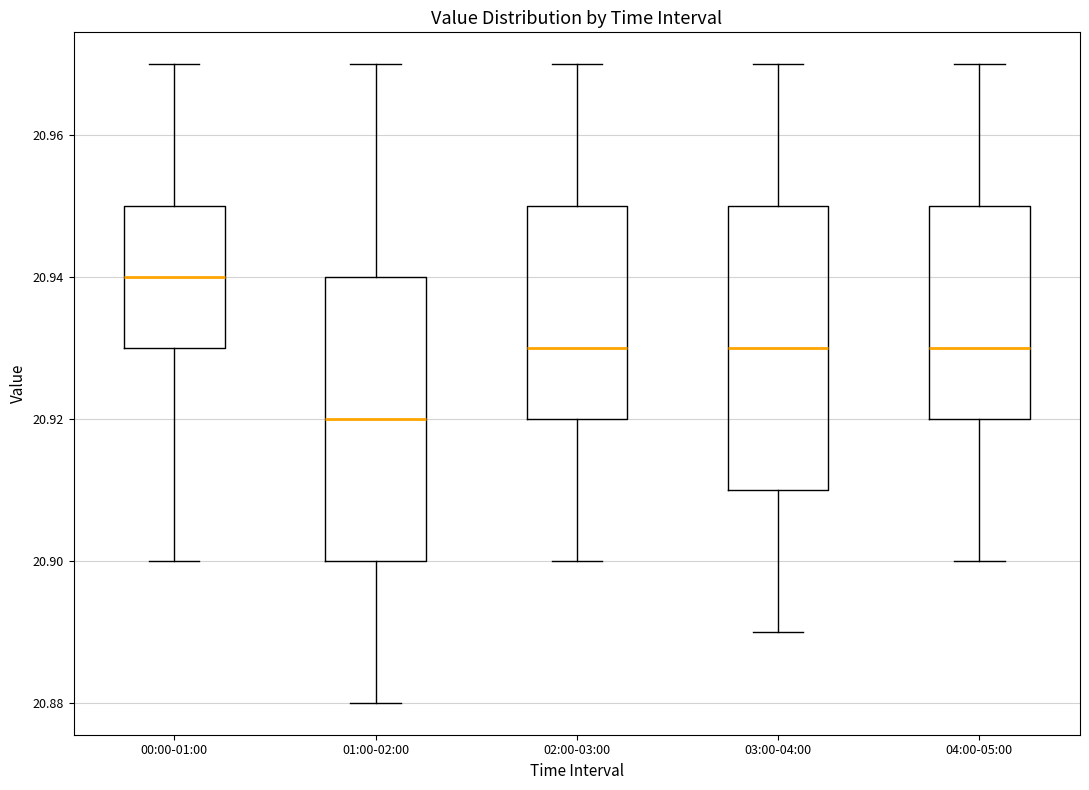

Reading left to right, read every box against the y-axis: the position of its median line, the range the box covers, and the ends of its whiskers. The values are not printed on the chart, so give them approximately, as read against the axis.

00:00-01:00: median 20.94, box 20.93 to 20.95, whiskers 20.90 to 20.97
01:00-02:00: median 20.92, box 20.90 to 20.94, whiskers 20.88 to 20.97
02:00-03:00: median 20.93, box 20.92 to 20.95, whiskers 20.90 to 20.97
03:00-04:00: median 20.93, box 20.91 to 20.95, whiskers 20.89 to 20.97
04:00-05:00: median 20.93, box 20.92 to 20.95, whiskers 20.90 to 20.97